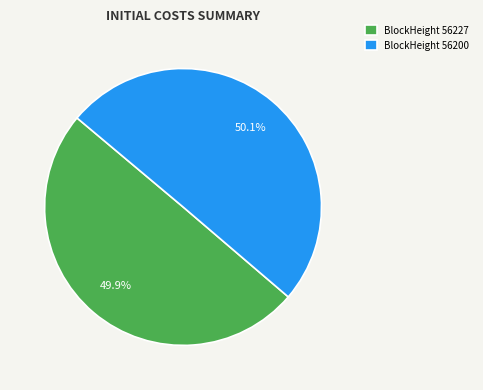

Is there any slice that represents more than half of the pie?

Yes